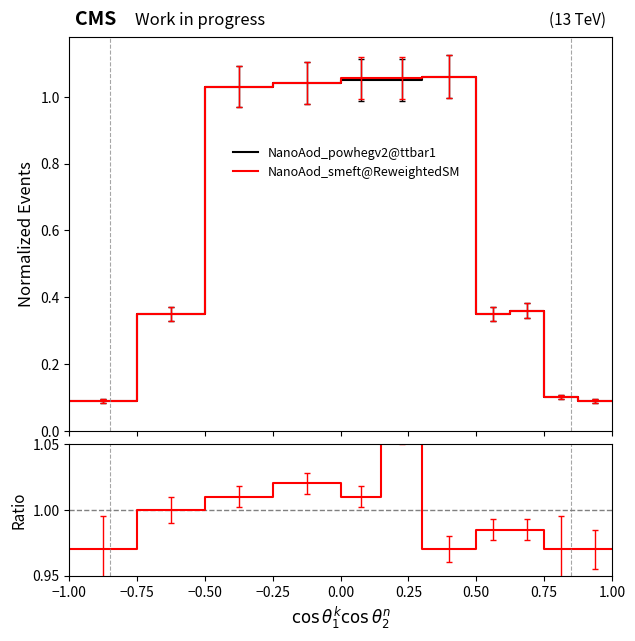

The value of ratio at 1.00 is 1.5. True or false?

False